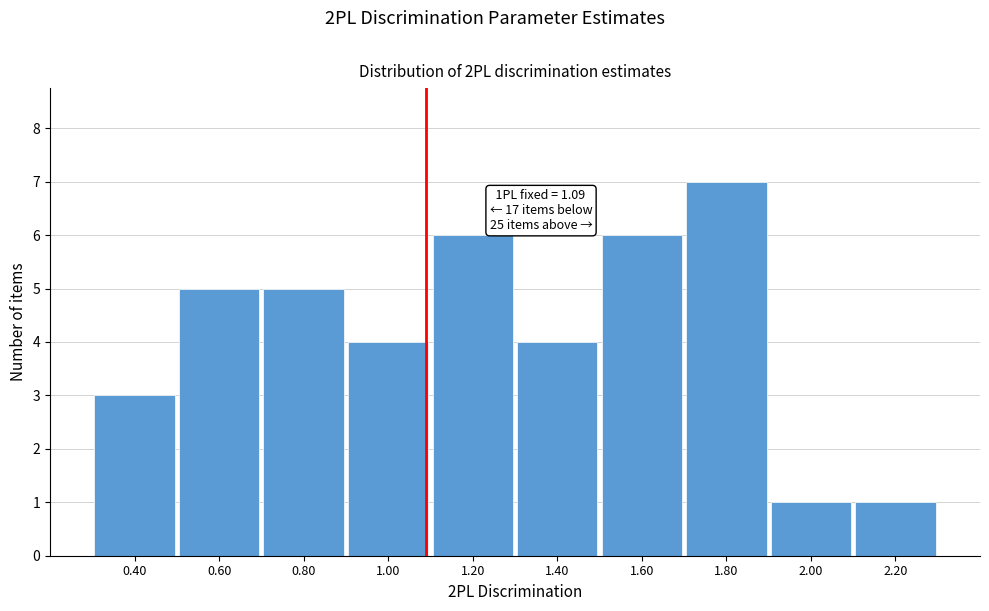

Which range on the x-axis has the tallest bar?

1.7 to 1.9